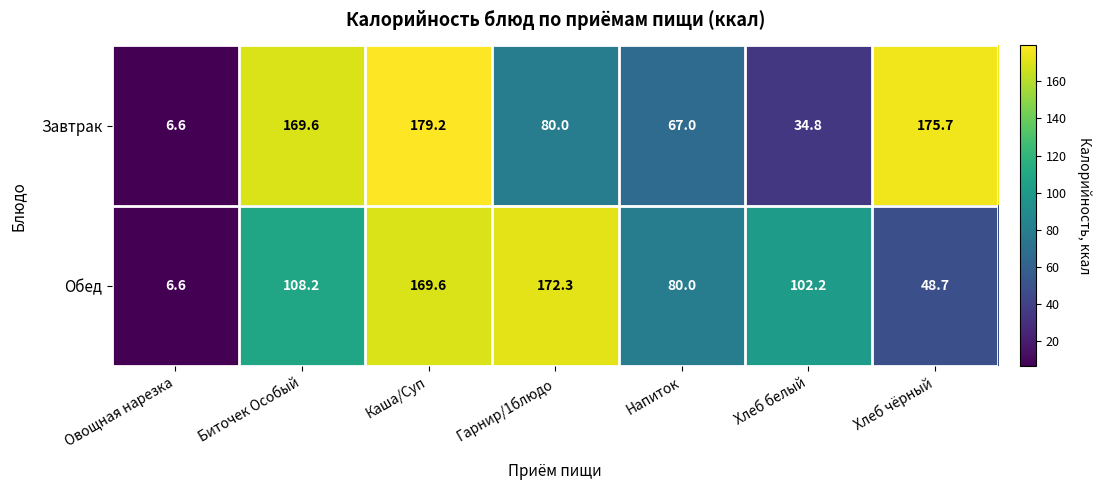

What is the difference between the maximum and second lowest values in the Обед series?

123.6